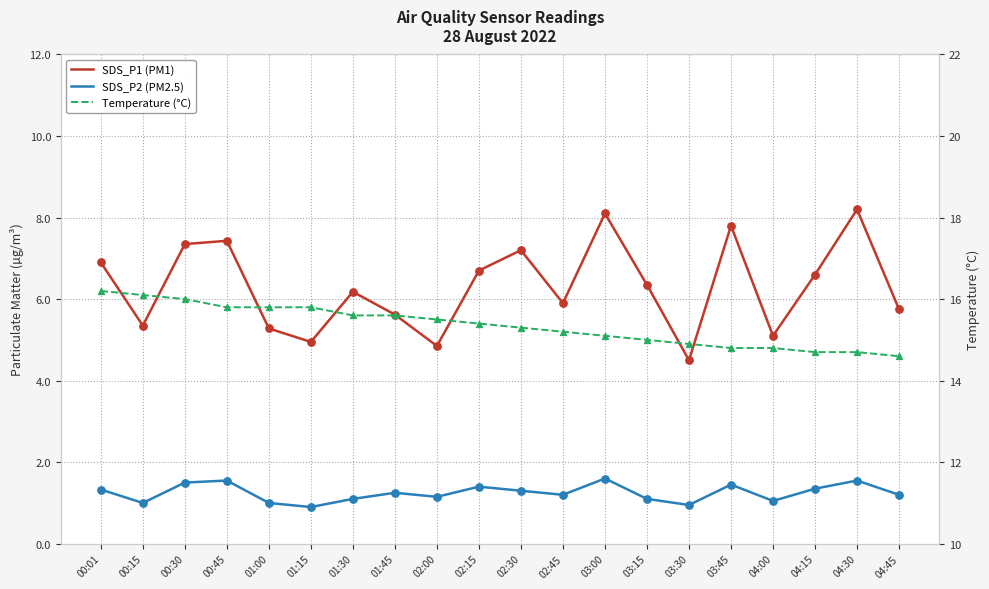

Which series contains the highest Y value?

Temperature (°C)